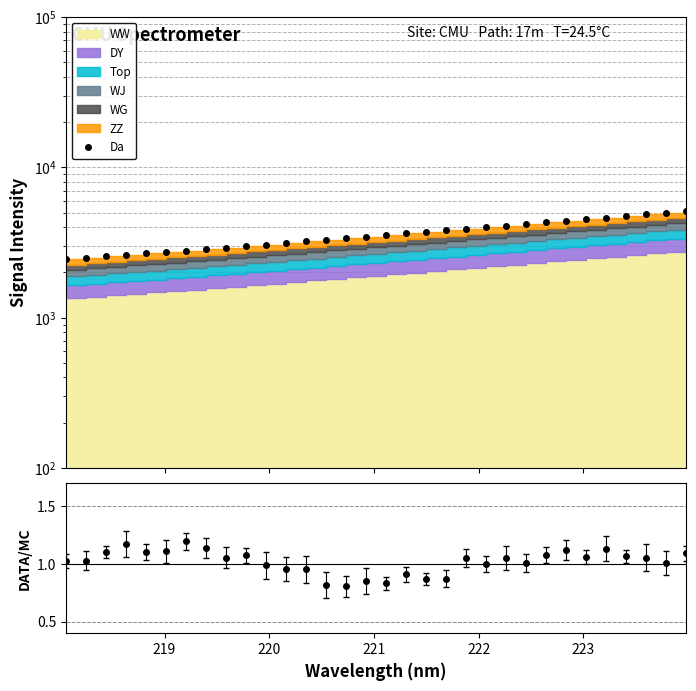

Reading left to right, what are all the values shown in this chart?

2455.8	2509.7	2562.7	2622.2	2675.6	2736.3	2798.6	2861.6	2927.8	2997.9	3068.7	3139.0	3216.4	3296.0	3375.0	3456.9	3543.7	3634.0	3719.8	3808.4	3904.3	4001.3	4102.2	4205.4	4312.2	4421.3	4531.1	4641.5	4754.4	4877.7	4993.0	5122.4